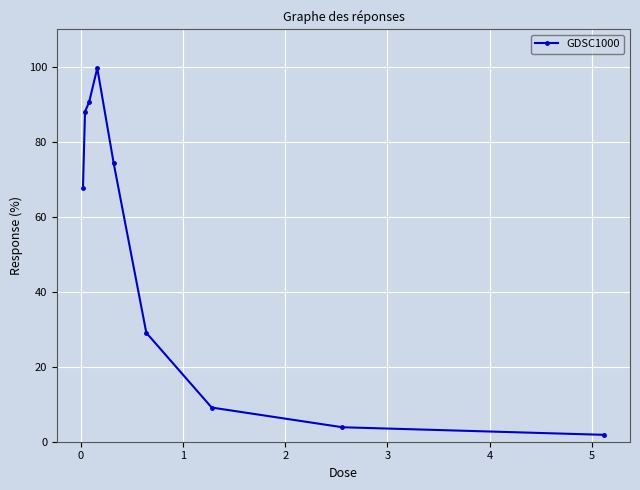

What is the greatest value displayed?

99.6